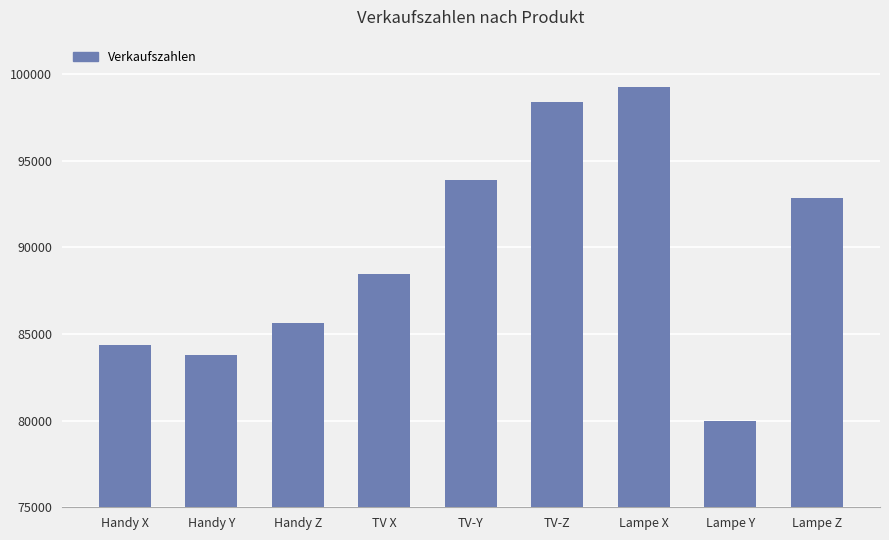

What is the sum of all values?

806635